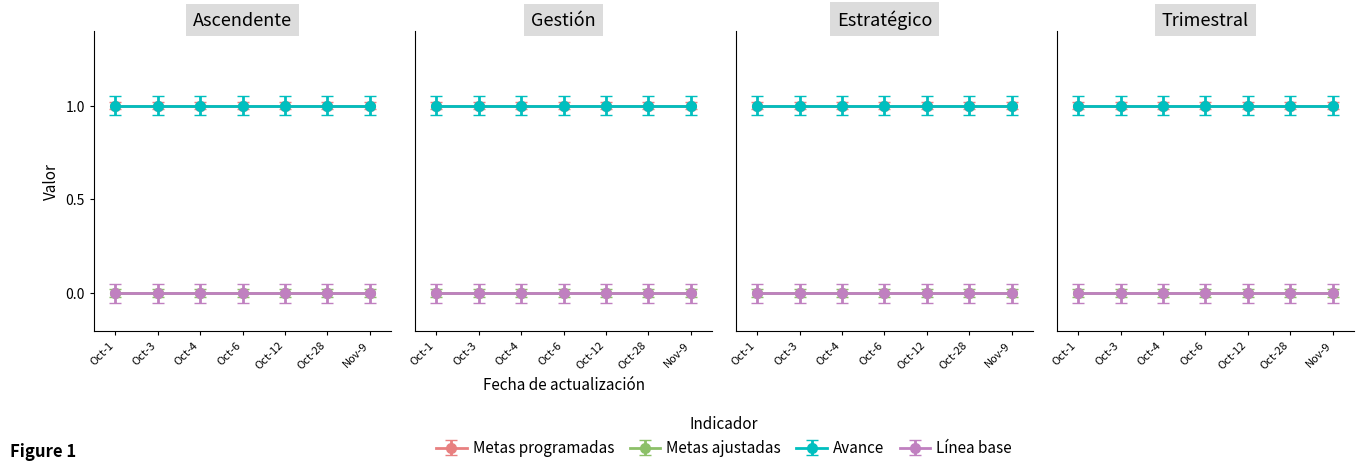

Between 1 and 5, which series saw the biggest shift?

Metas programadas